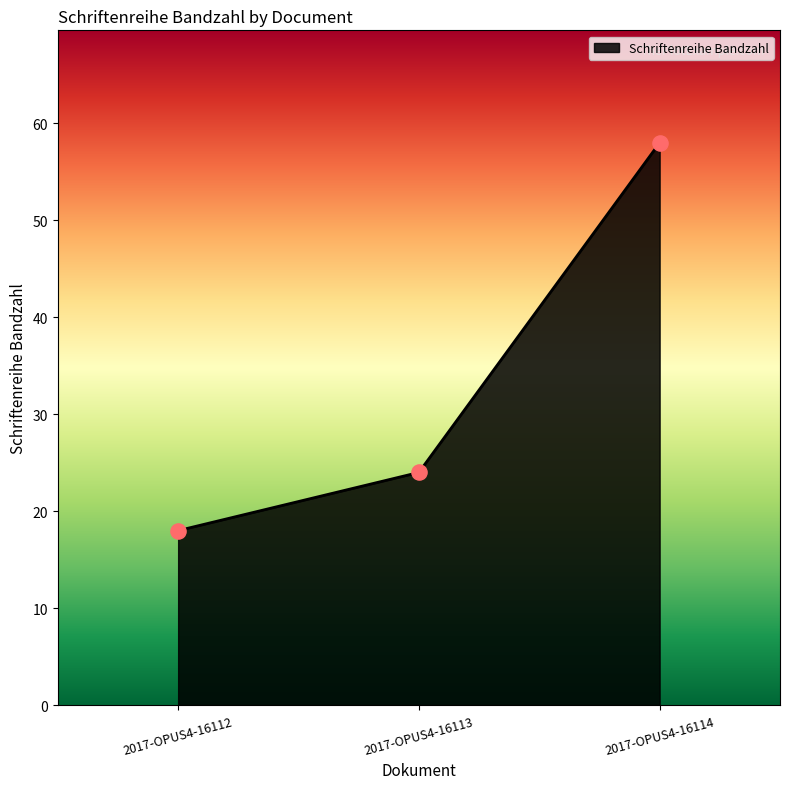

Which has a higher value, 2017-OPUS4-16114 or 2017-OPUS4-16113?

2017-OPUS4-16114